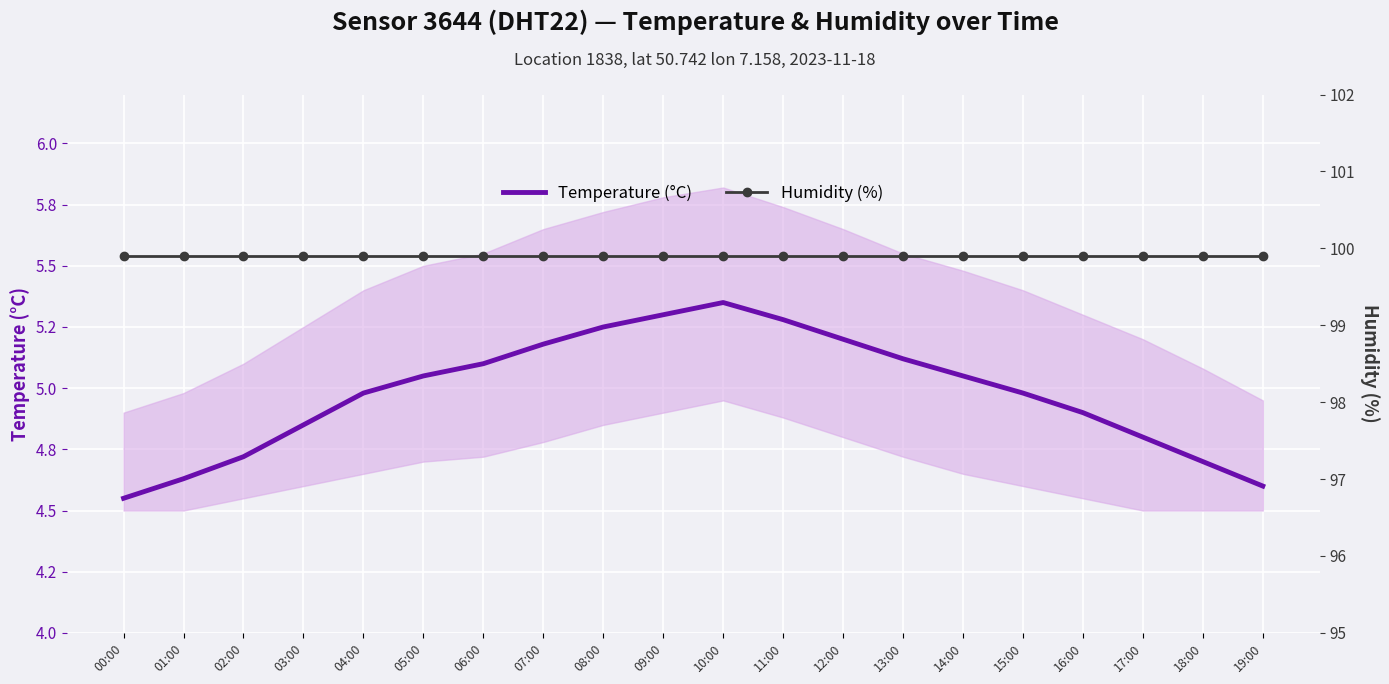

At which category does the chart reach its peak across all series?

00:00